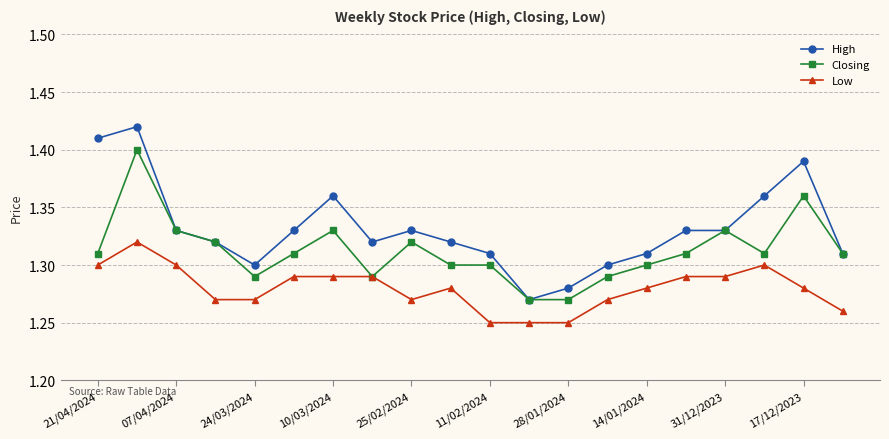

True or false: Low has more than 1 interior local peaks.

True